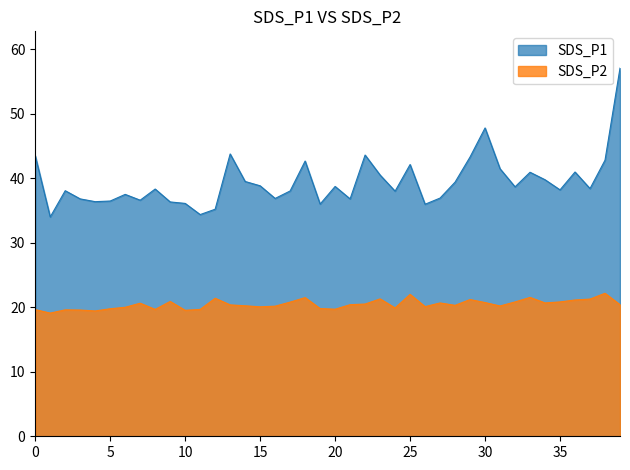

What is the minimum value for SDS_P2?

19.1